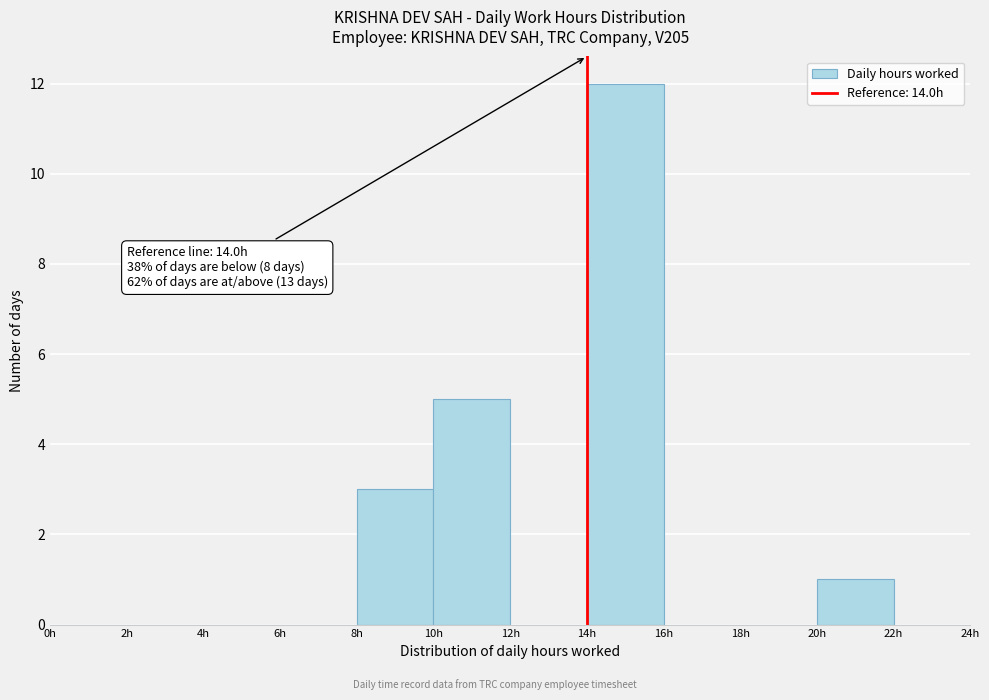

Over which range of the x-axis is the bar tallest?

14 to 16